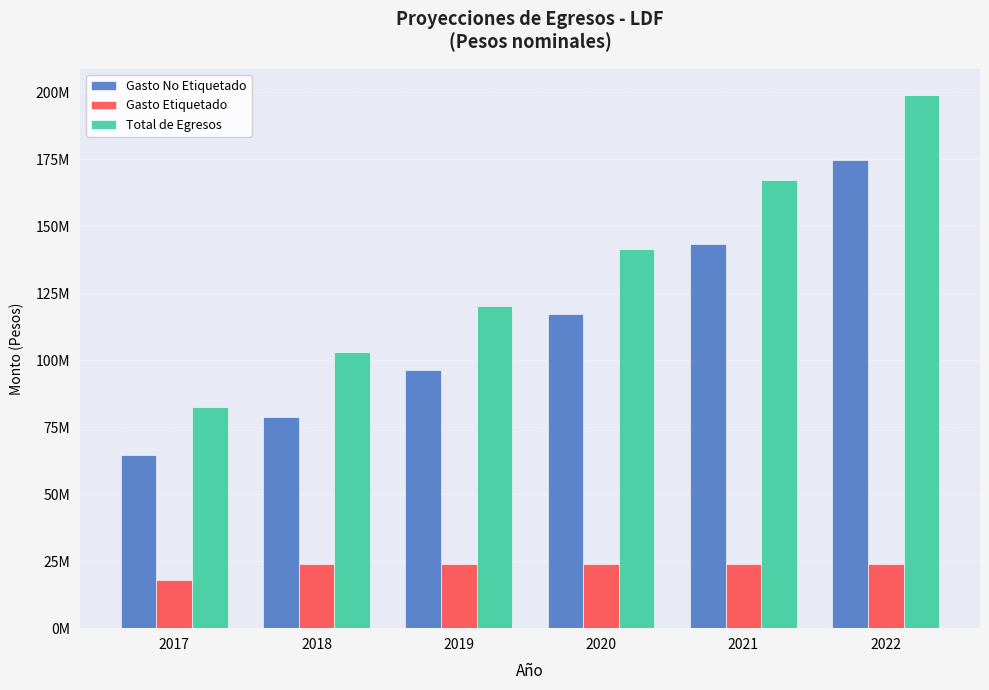

True or false: Gasto No Etiquetado has a value of 91000746.4 at 2021.

False